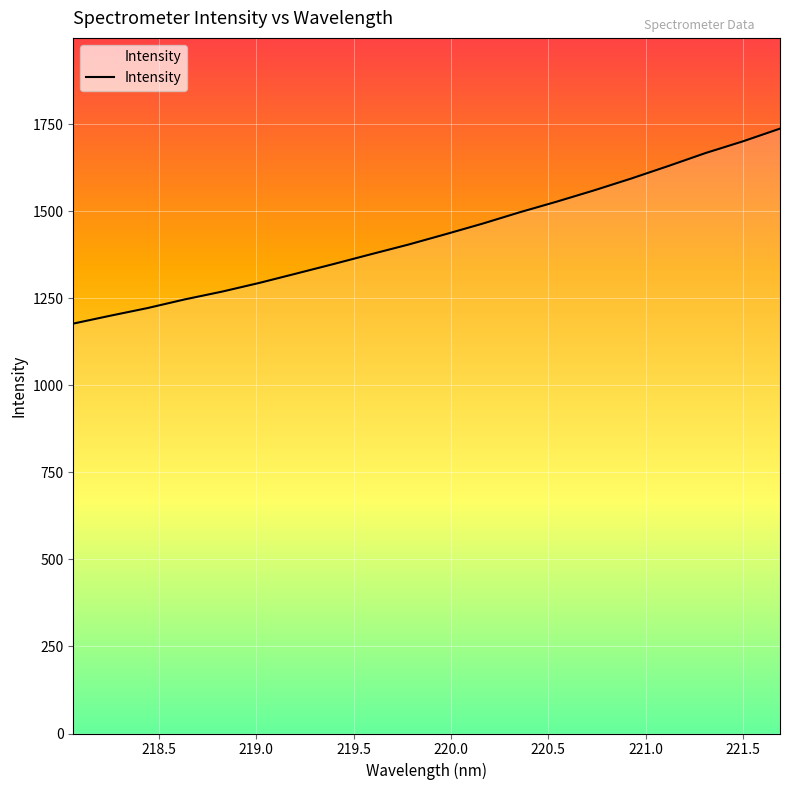

What is the difference between the maximum and minimum values?

560.2